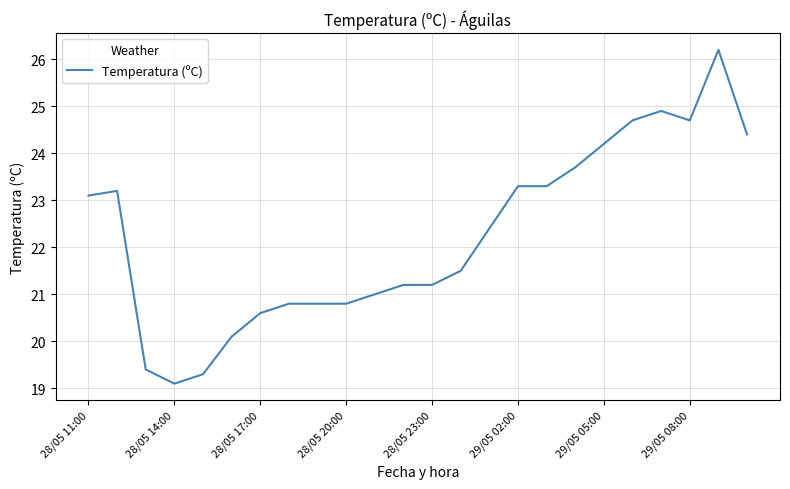

How many distinct data groups are displayed?

1